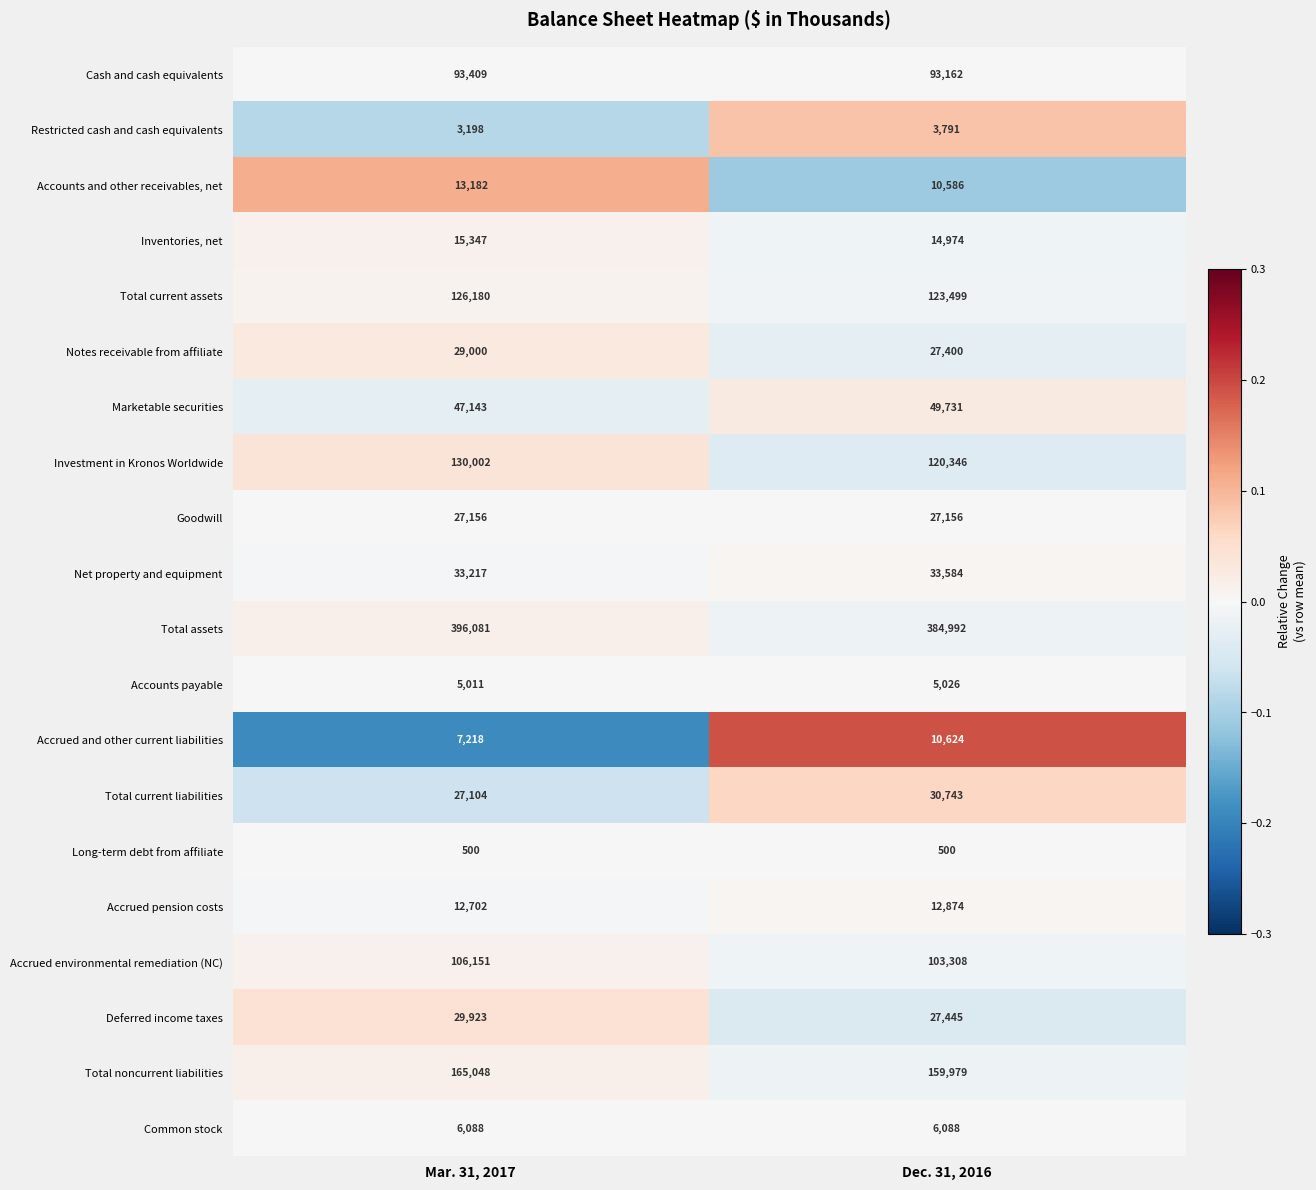

What is the smallest value displayed?

500